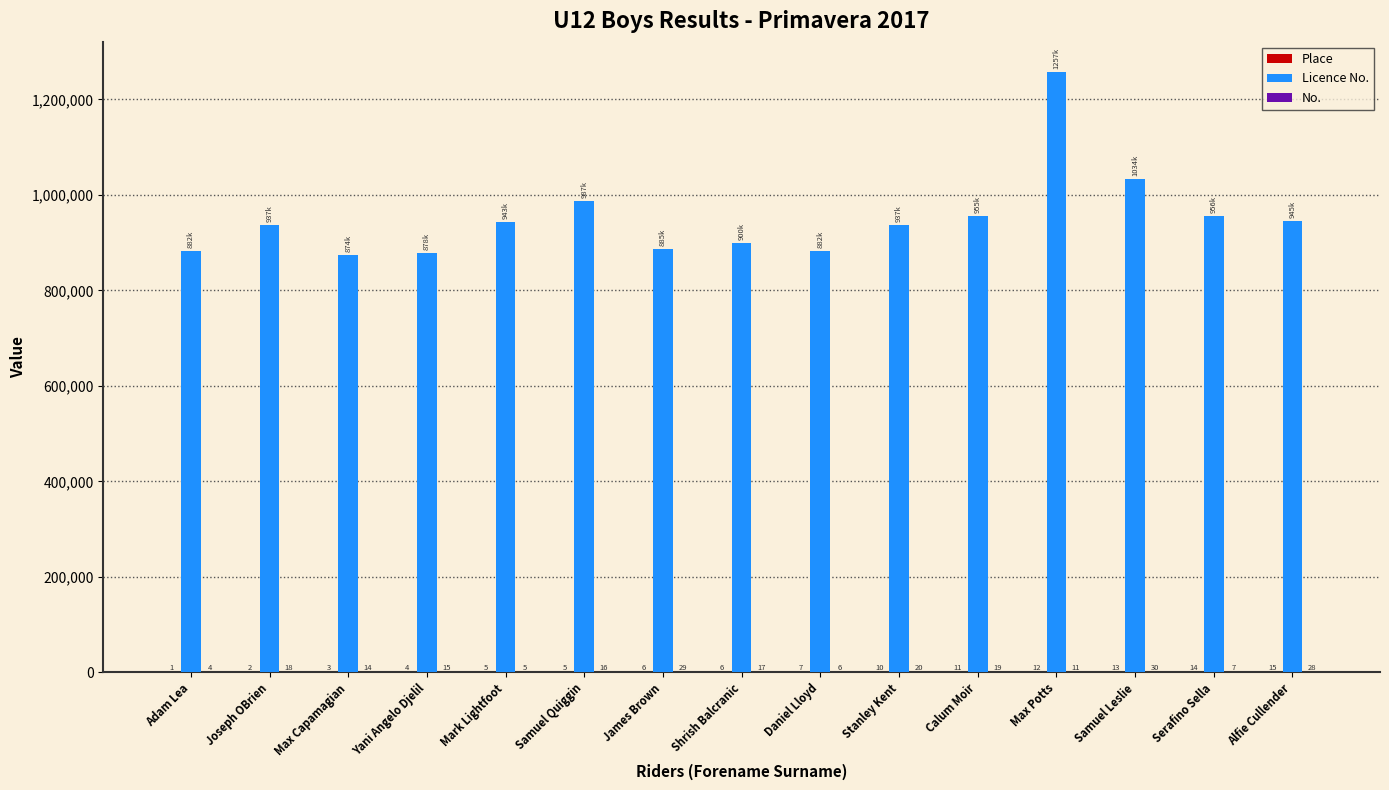

At which category is the sum across all series the highest?

Max Potts